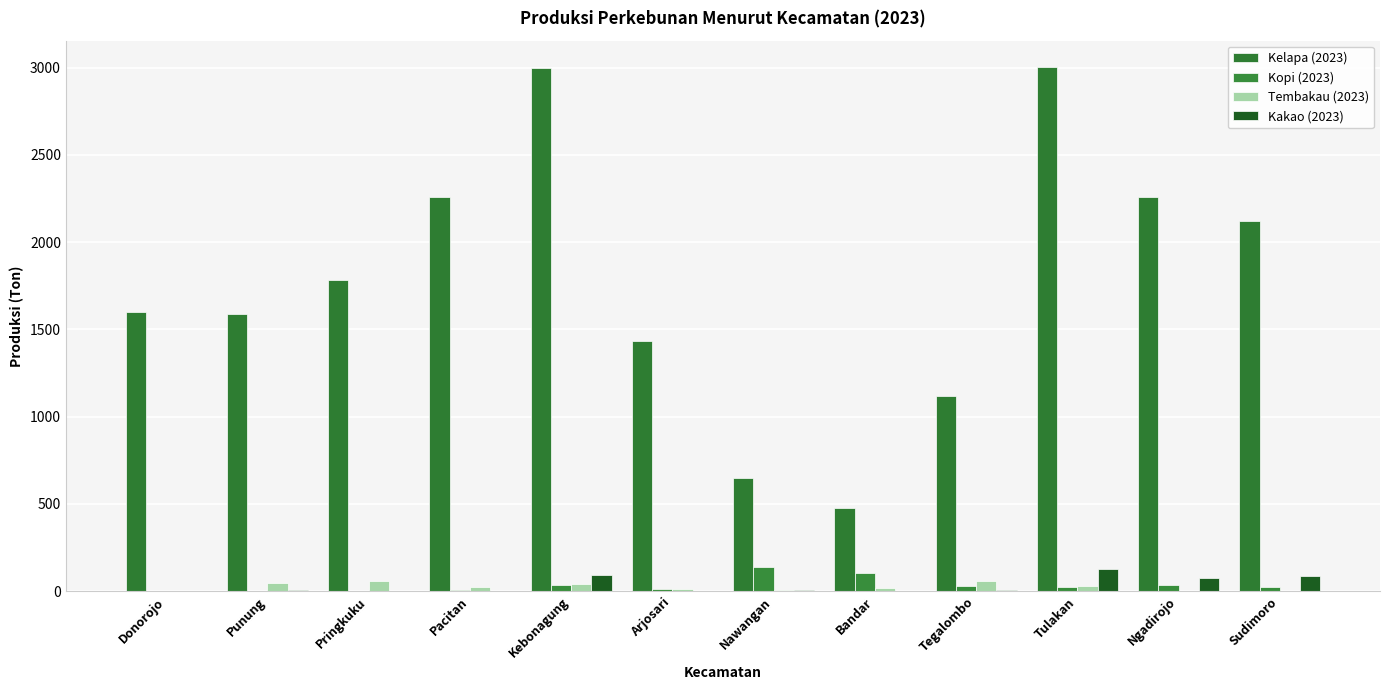

Does the chart contain stacked bars?

No